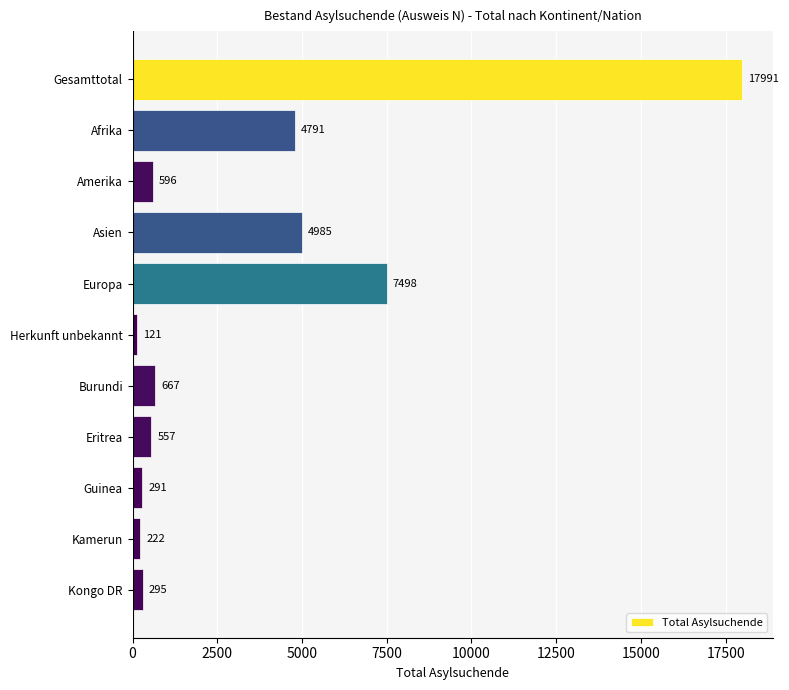

What is the change in value from Asien to Burundi?

-4318